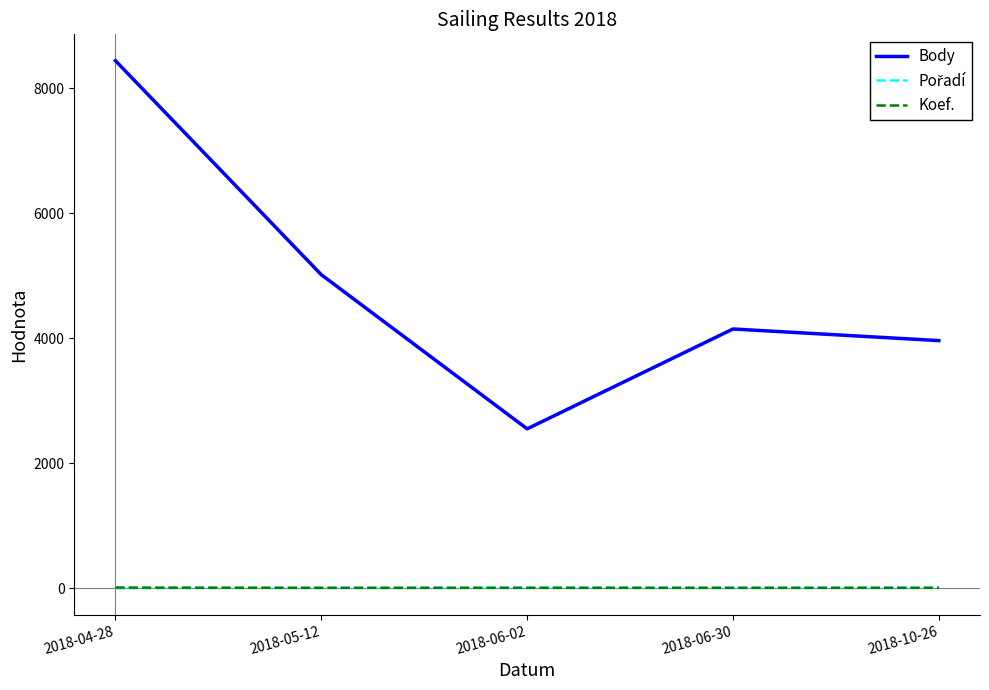

Between 2018-04-28 and 2018-10-26, which series saw the biggest shift?

Body